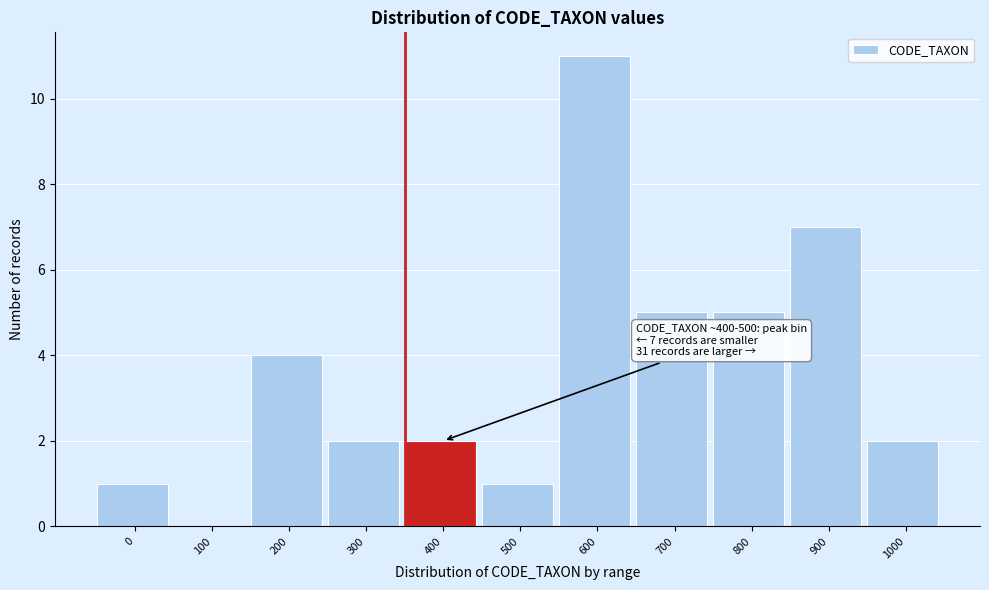

Reading left to right, extract all data points from this chart.

0=1	100=0	200=4	300=2	400=2	500=1	600=11	700=5	800=5	900=7	1000=2